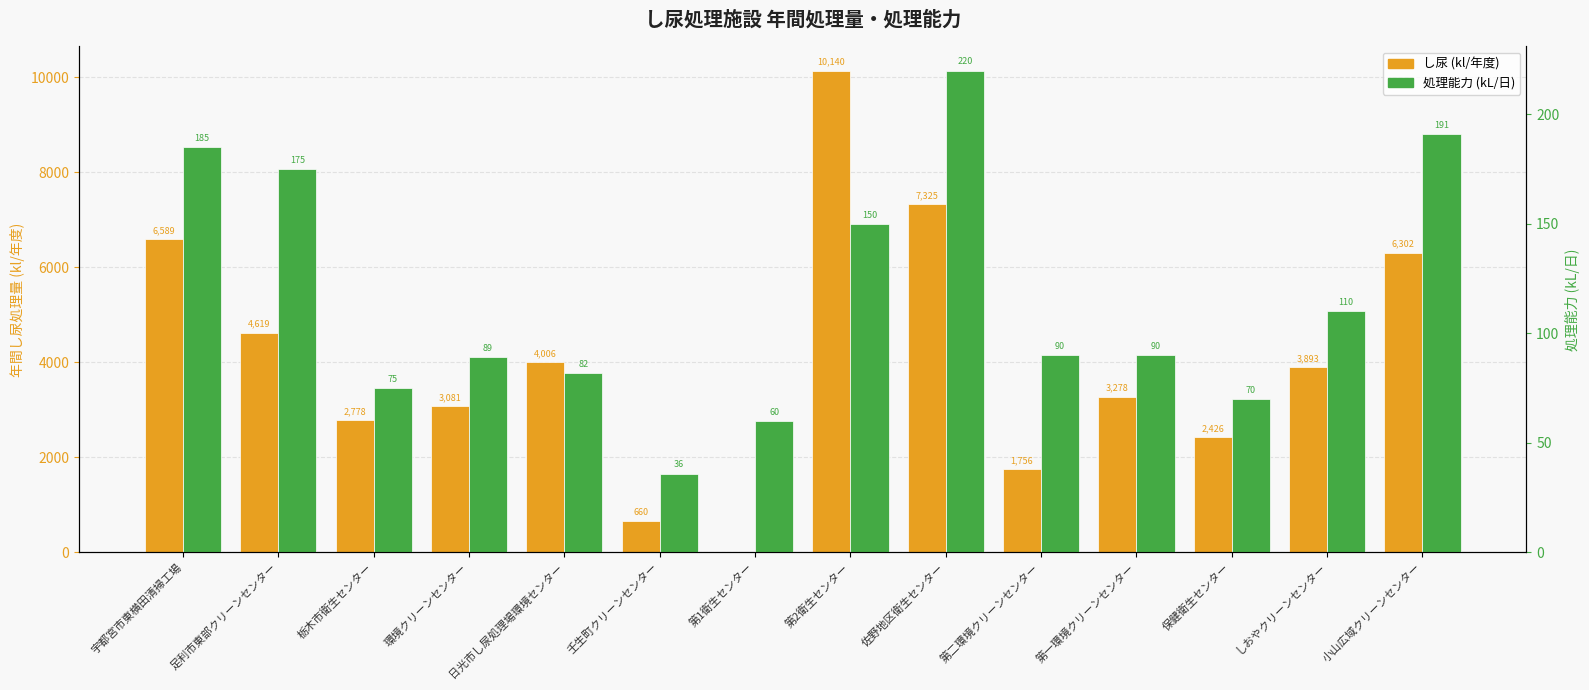

What is the difference between the し尿 (kl/年度) values at 第一環境クリーンセンター and 佐野地区衛生センター?

4047.0